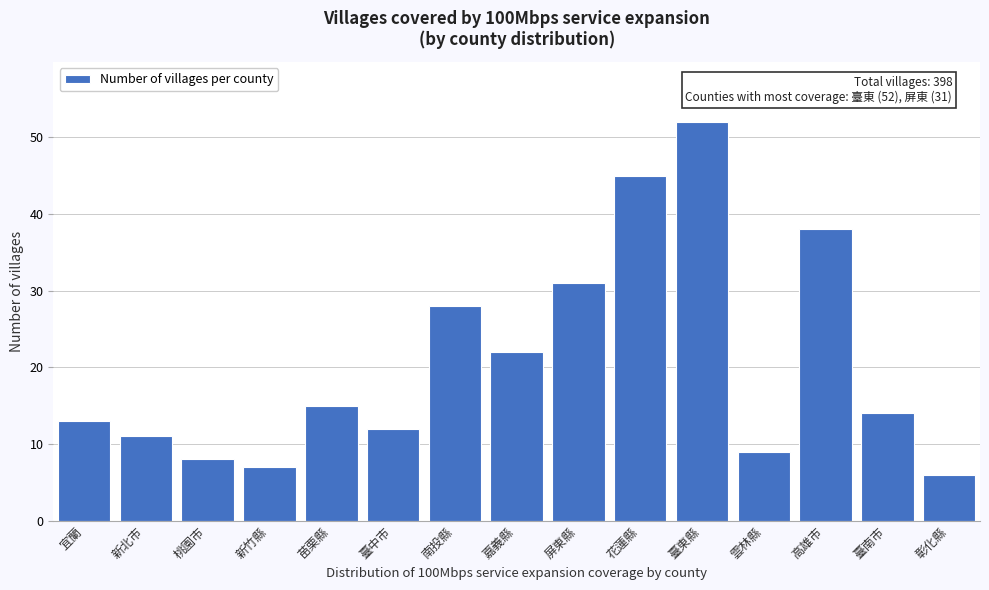

Reading left to right, transcribe all the data shown in this chart.

宜蘭=13	新北市=11	桃園市=8	新竹縣=7	苗栗縣=15	臺中市=12	南投縣=28	嘉義縣=22	屏東縣=31	花蓮縣=45	臺東縣=52	雲林縣=9	高雄市=38	臺南市=14	彰化縣=6